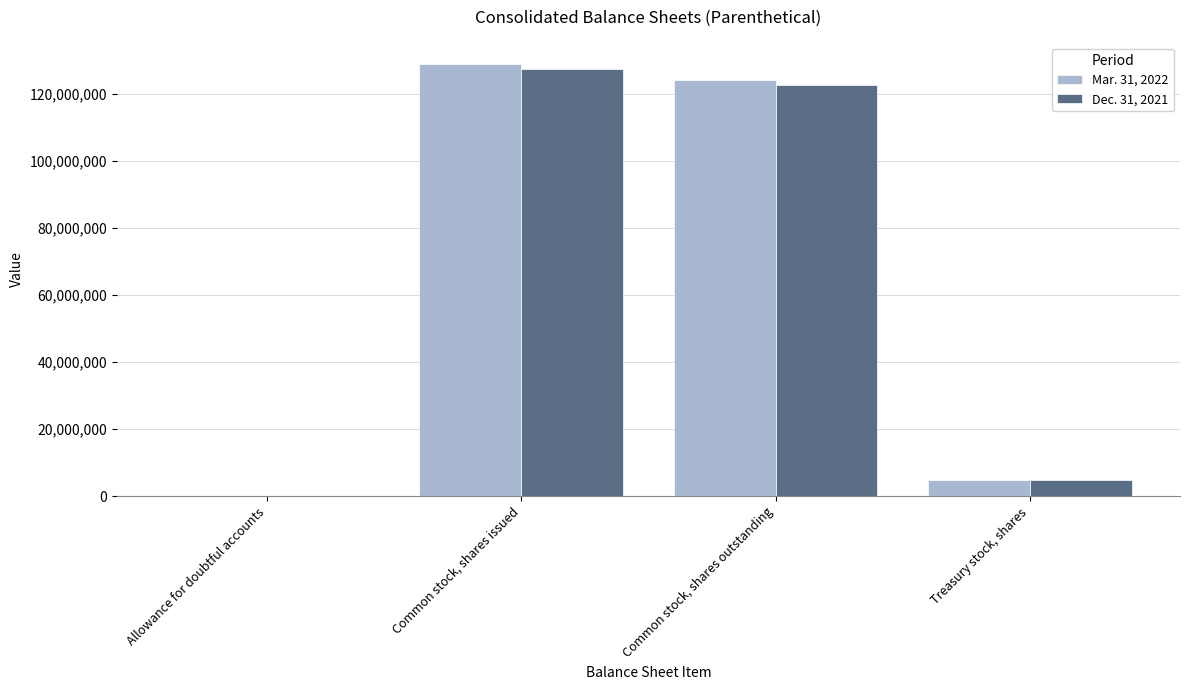

Which category has the highest value in the Mar. 31, 2022 series?

Common stock, shares issued